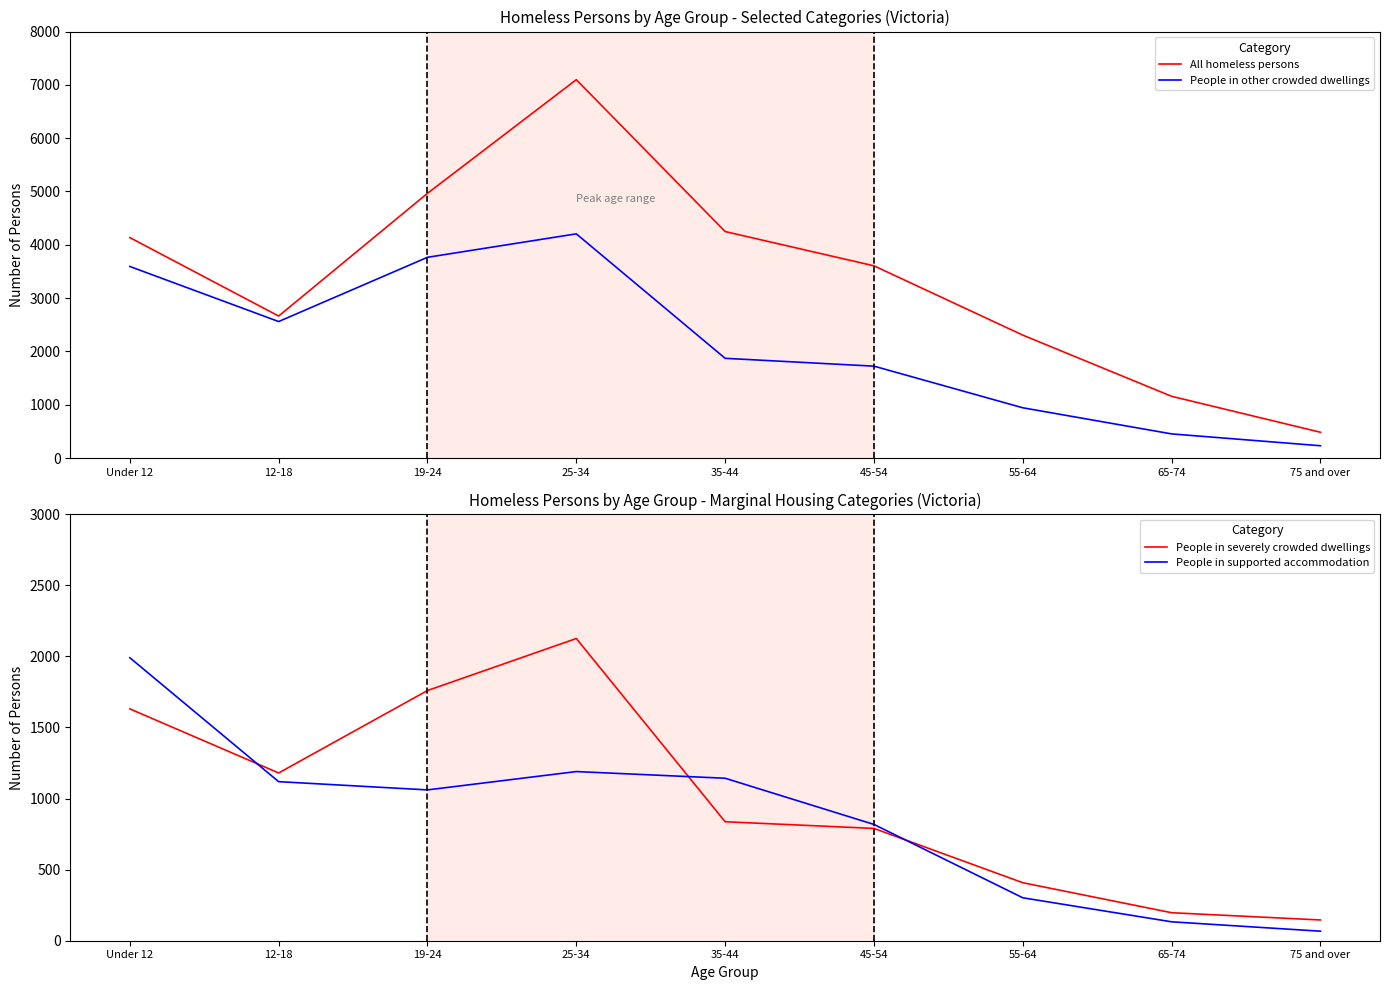

Between 12-18 and 75 and over, which series saw the biggest shift?

People in other crowded dwellings